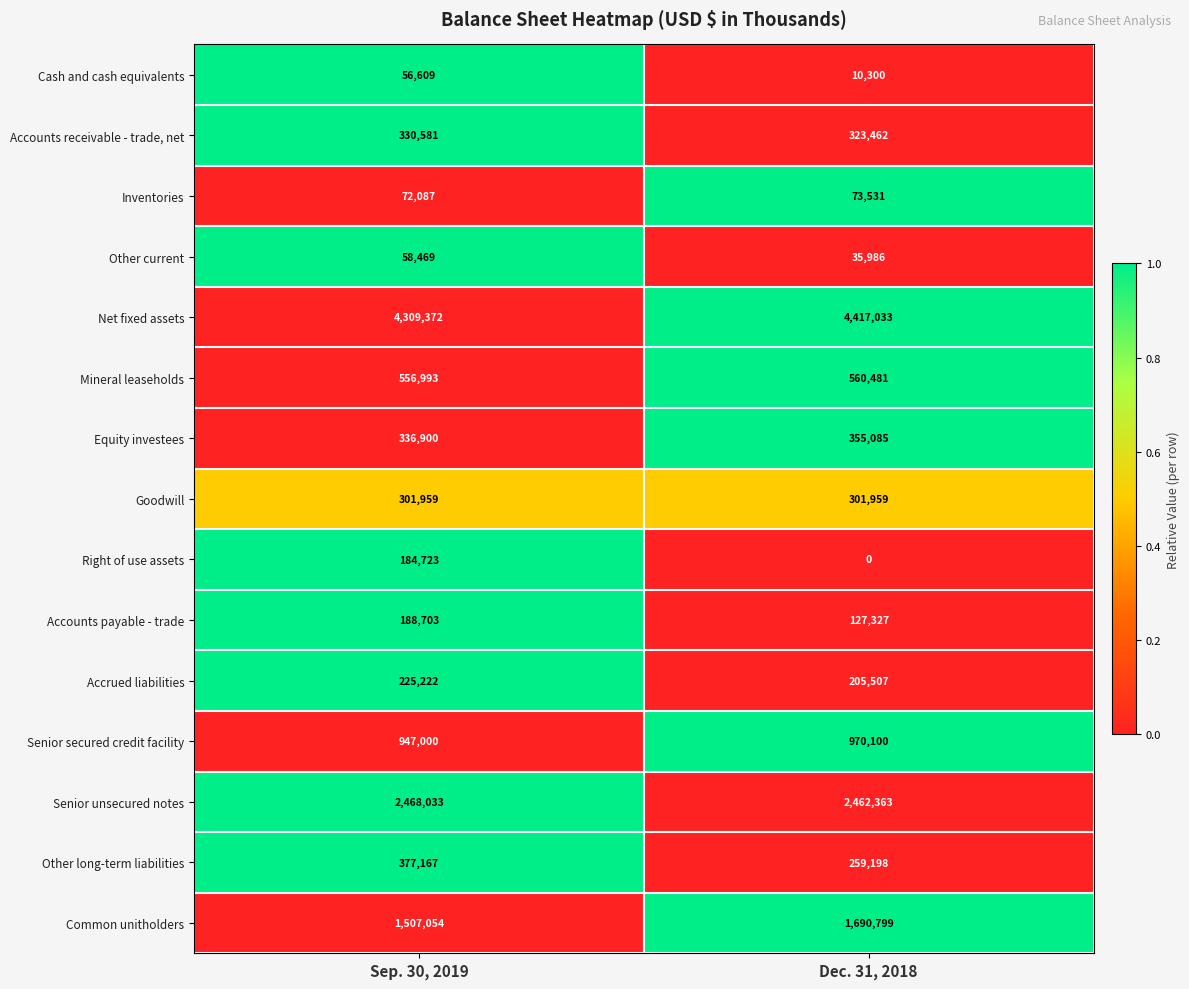

Reading right to left, list all the values displayed in this chart.

Cash and cash equivalents: 10300	56609
Accounts receivable - trade, net: 323462	330581
Inventories: 73531	72087
Other current: 35986	58469
Net fixed assets: 4417033	4309372
Mineral leaseholds: 560481	556993
Equity investees: 355085	336900
Goodwill: 301959	301959
Right of use assets: 0	184723
Accounts payable - trade: 127327	188703
Accrued liabilities: 205507	225222
Senior secured credit facility: 970100	947000
Senior unsecured notes: 2462363	2468033
Other long-term liabilities: 259198	377167
Common unitholders: 1690799	1507054